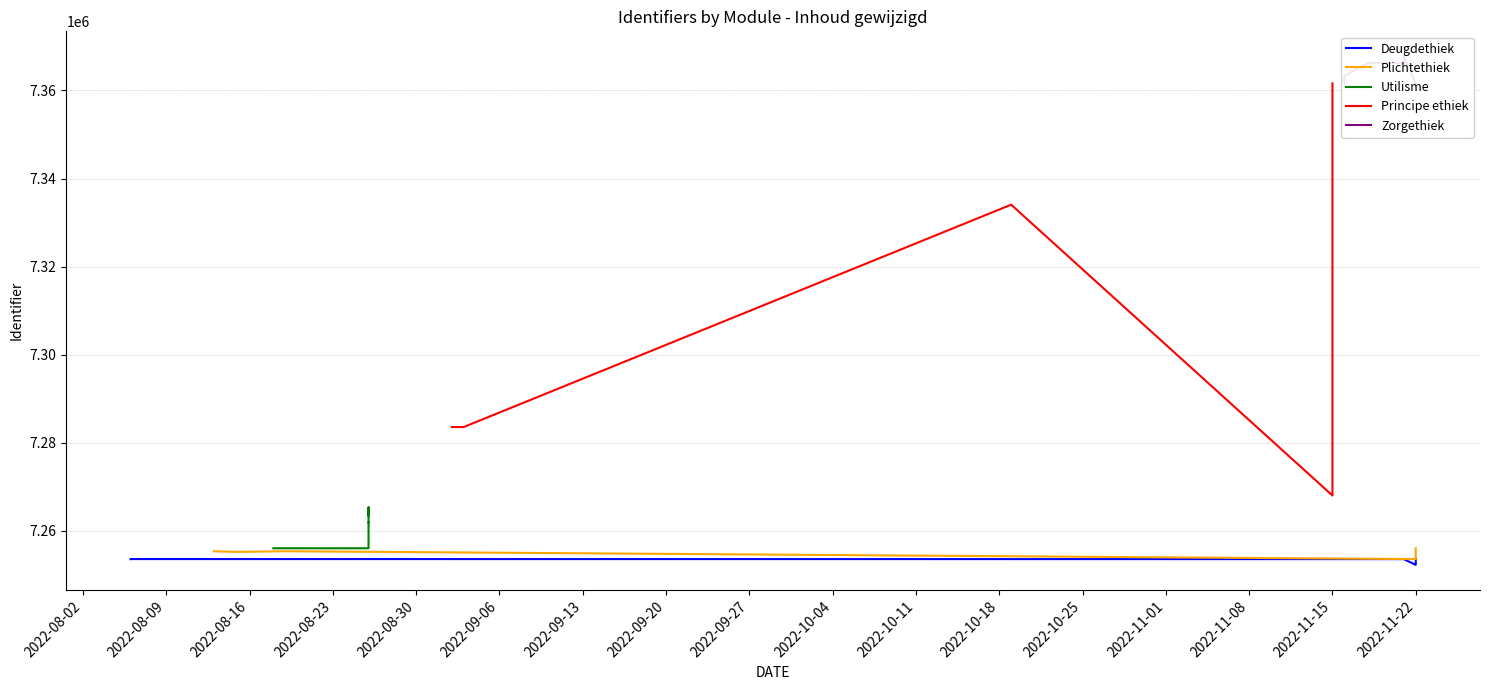

At which category does Zorgethiek reach its first local valley?

2022-08-23